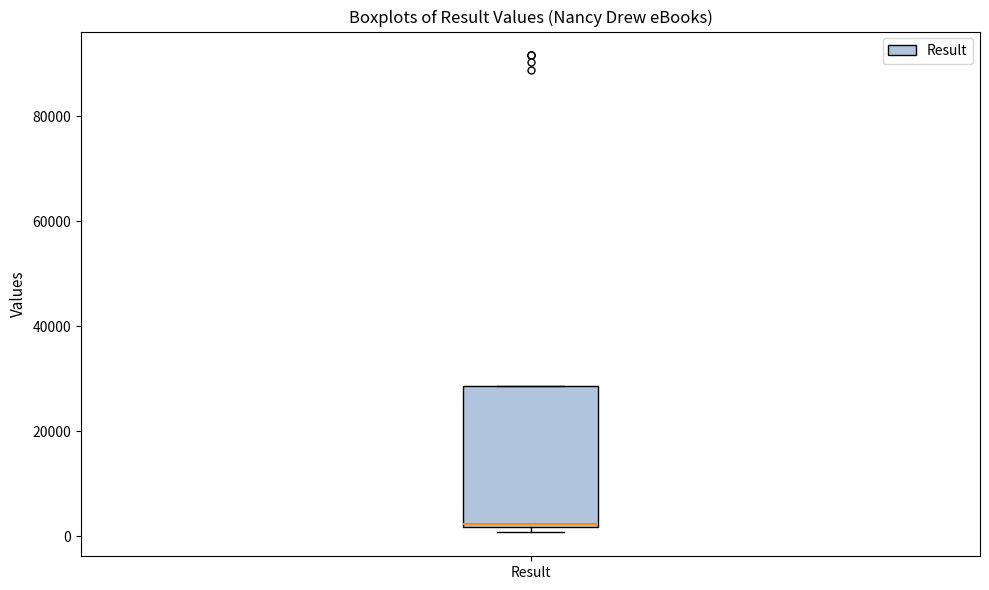

Where is the upper edge of the box for Result on the y-axis? The values are not printed on the chart, so give them approximately, as read against the axis.

28000